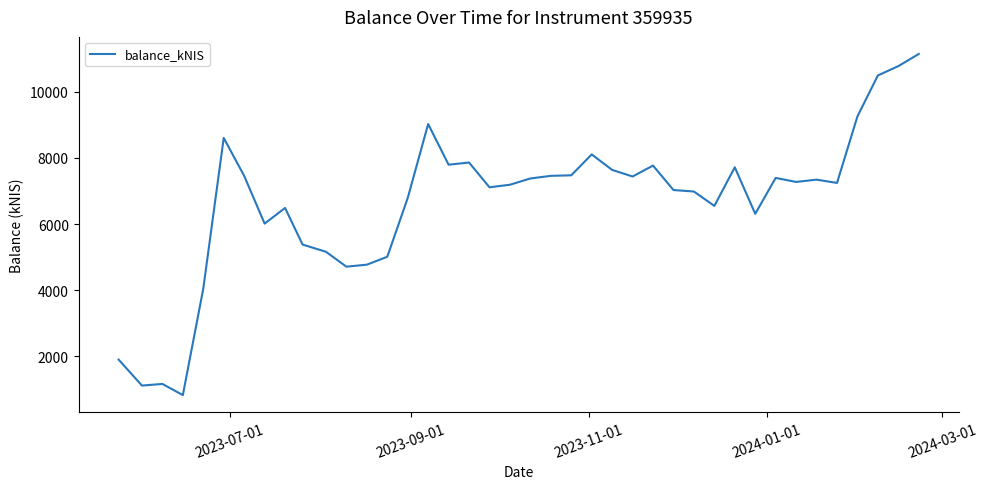

What is the average value?

6678.5